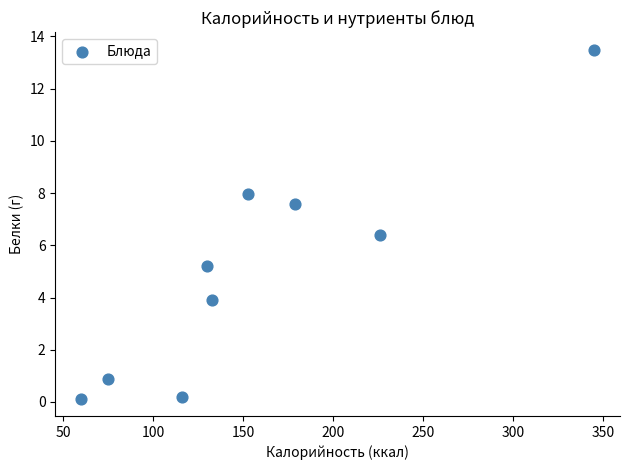

What Y value in the scatter plot is closest to 6?

6.4